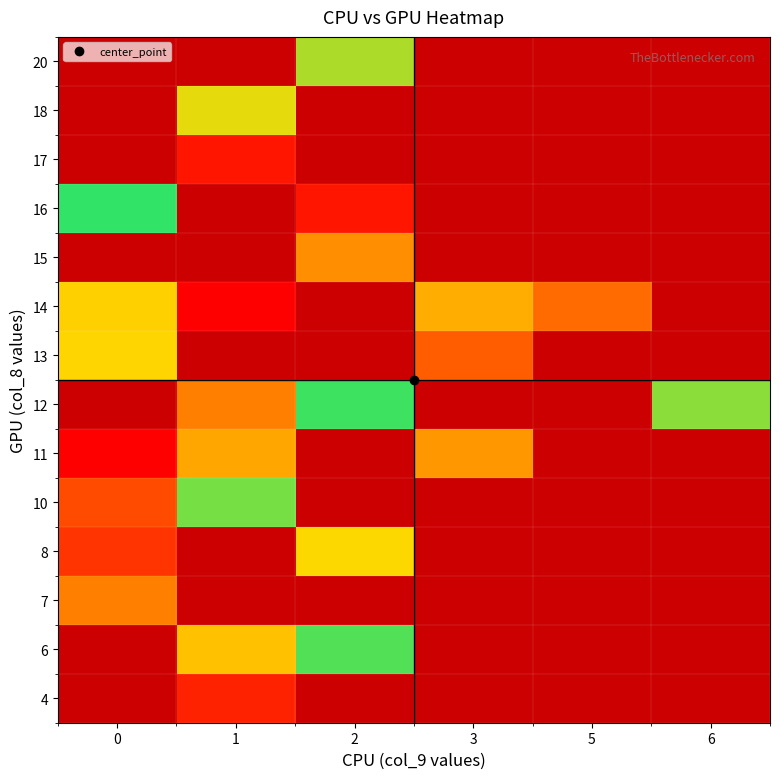

At which label does row_8 reach its minimum?

1